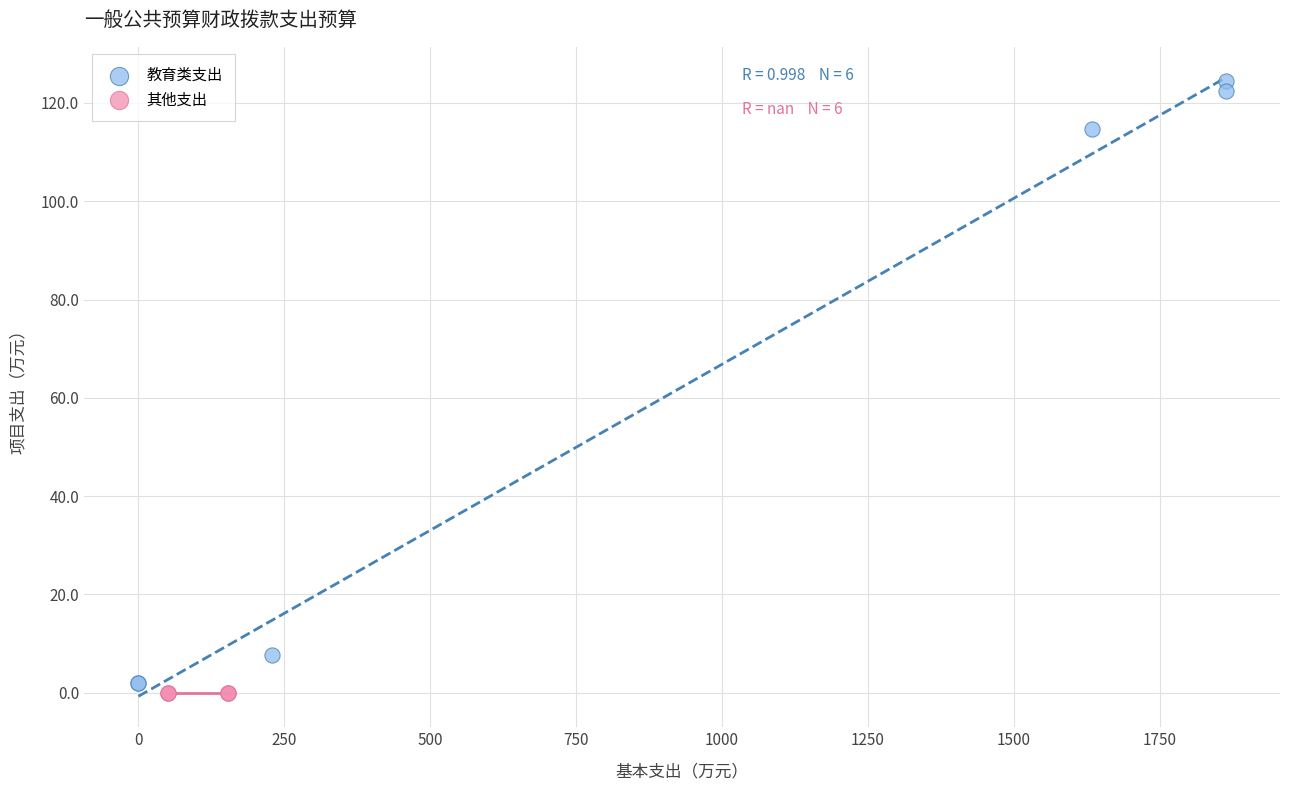

Which series reaches the maximum Y coordinate?

教育类支出